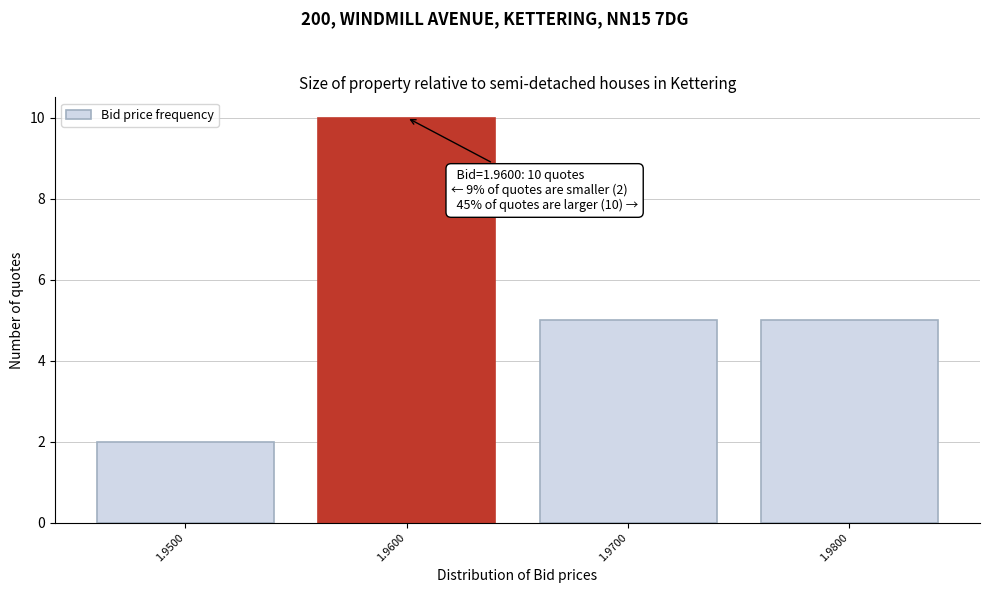

Which range on the x-axis has the tallest bar?

1.955 to 1.965